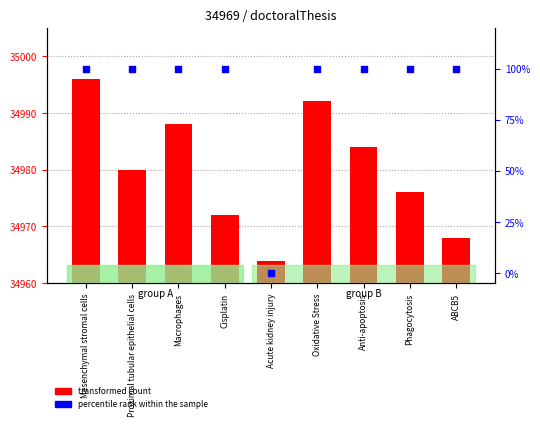

At which category is the sum across all series the highest?

Mesenchymal stromal cells